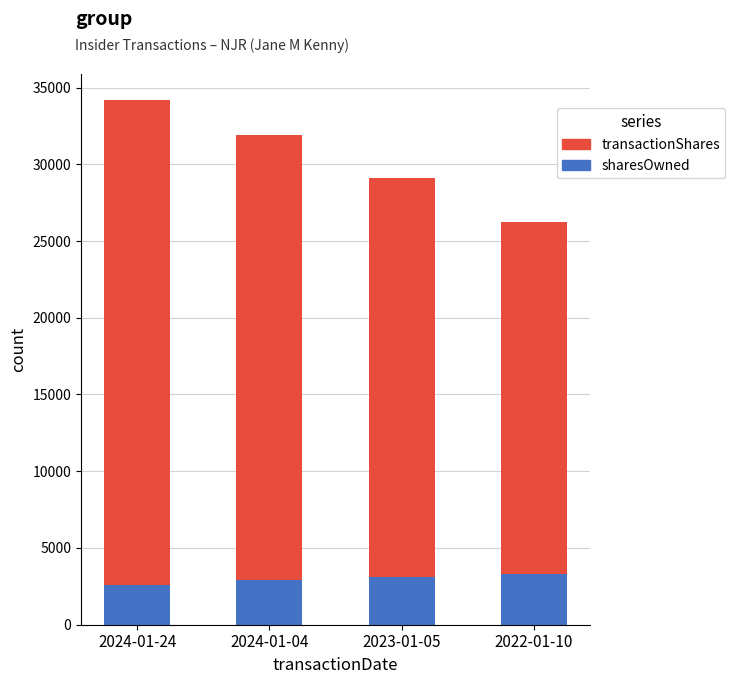

At which category is the sum across all series the highest?

2024-01-24